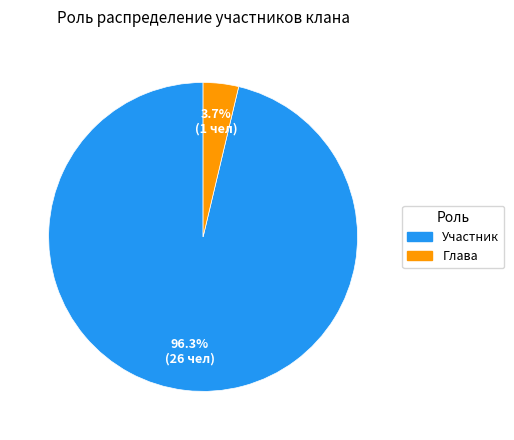

Rank the categories by value from lowest to highest.

Глава, Участник